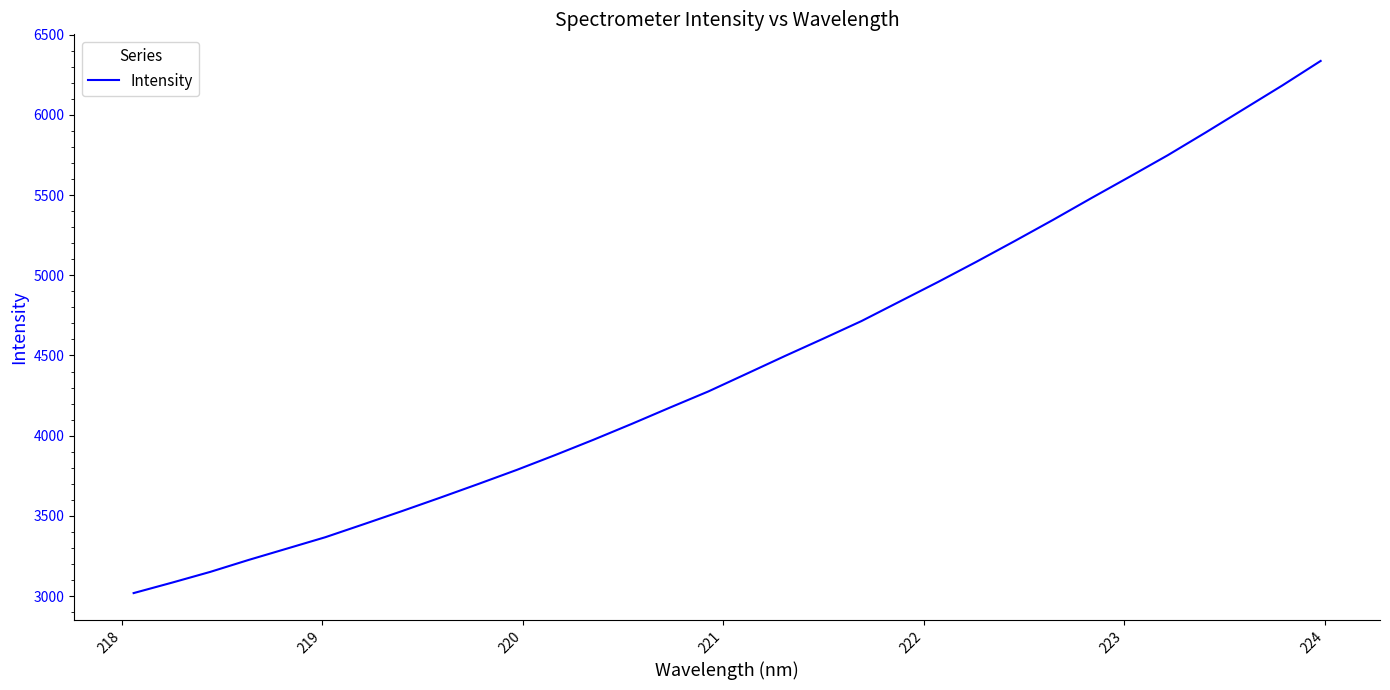

Does the chart display data point markers on the line(s)?

No